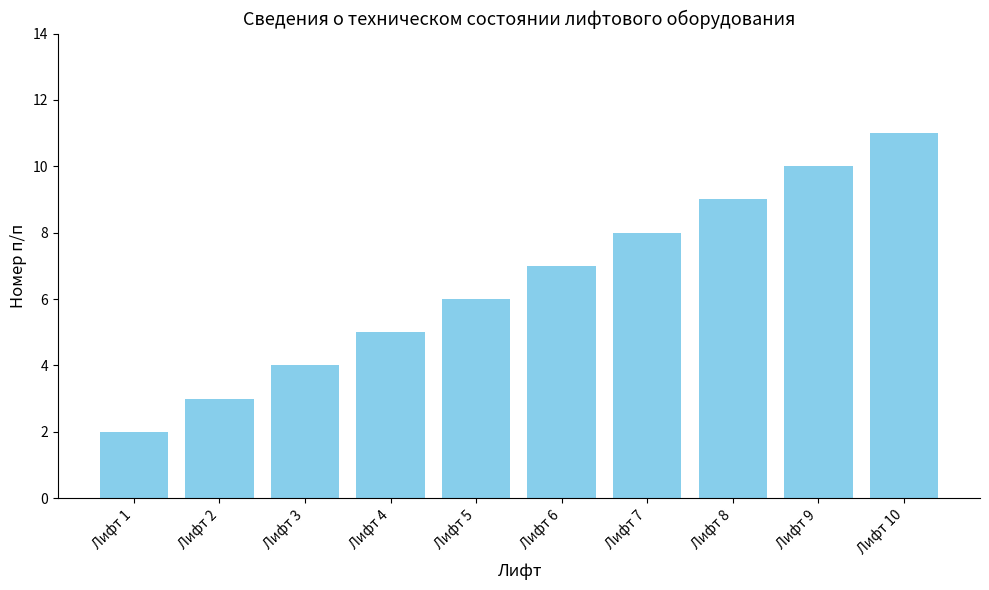

What is the ratio of the value at Лифт 6 to the value at Лифт 5?

1.2